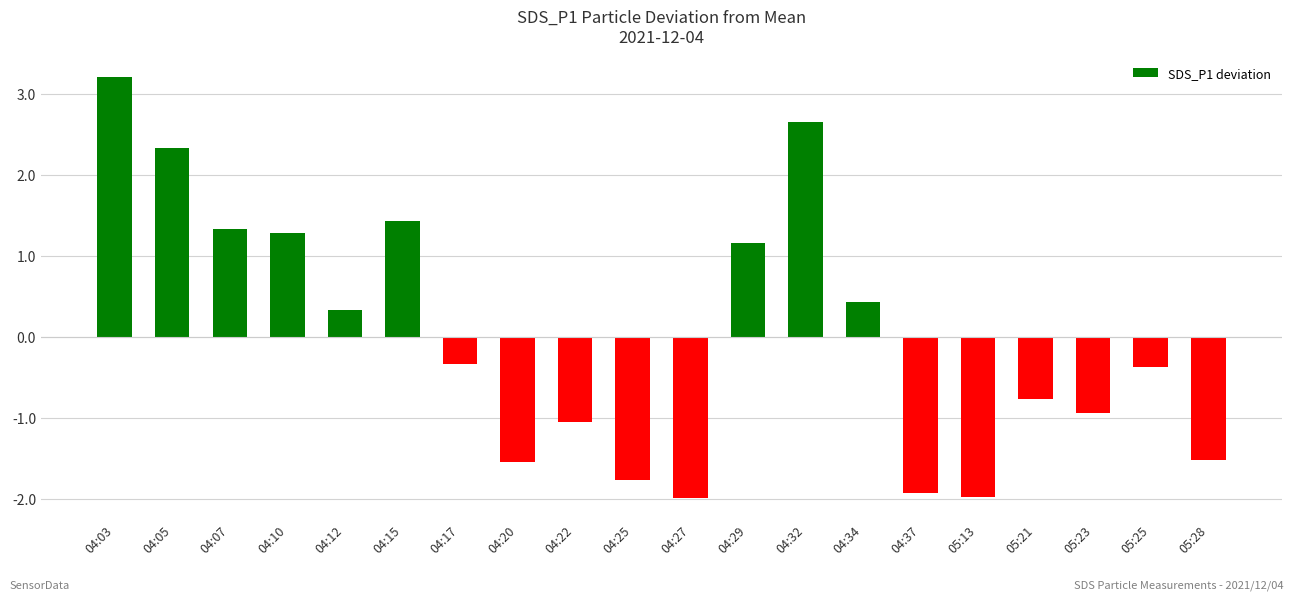

Reading left to right, extract all data points from this chart.

3.2	2.3	1.3	1.3	0.3	1.4	-0.3	-1.5	-1.0	-1.8	-2.0	1.2	2.7	0.4	-1.9	-2.0	-0.8	-0.9	-0.4	-1.5